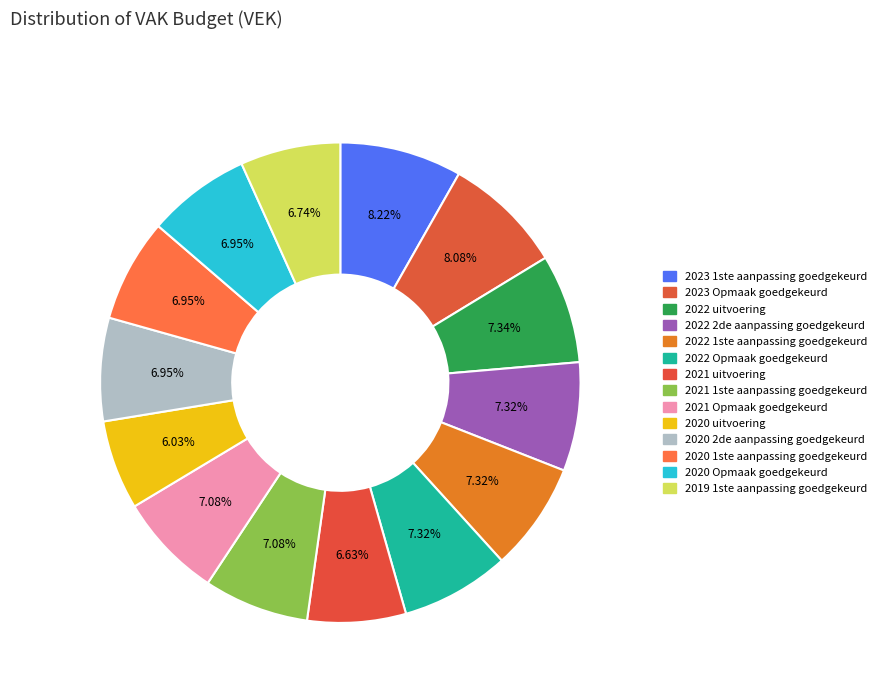

How many segments does this pie chart have?

14